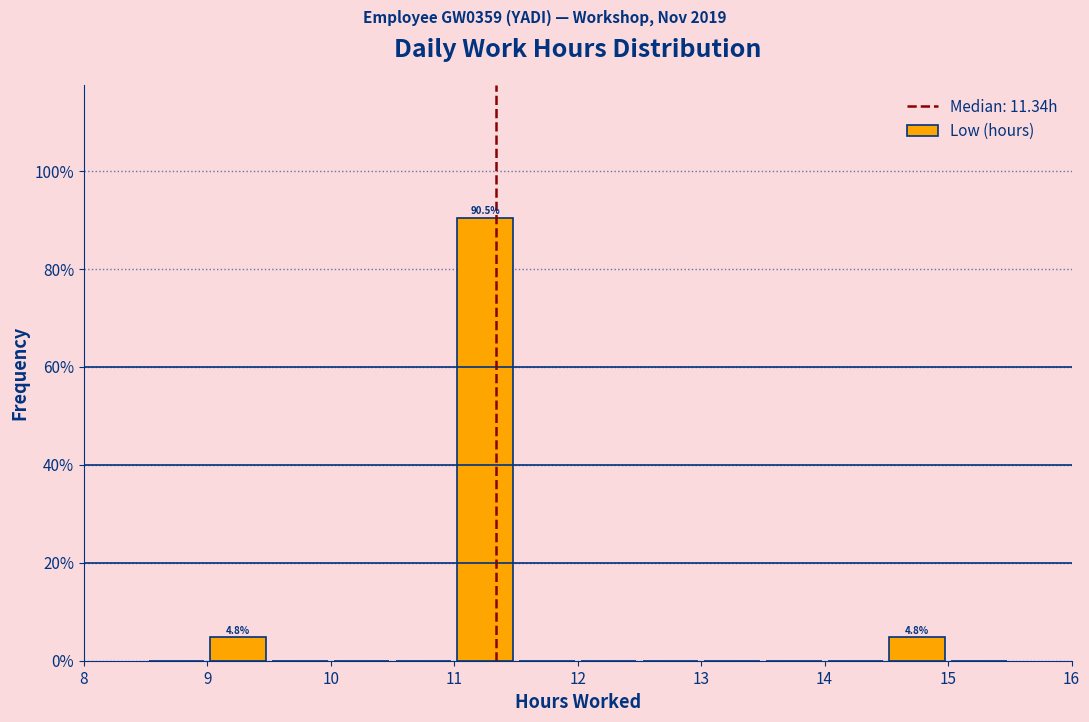

Over which range of the x-axis is the bar tallest?

11.0 to 11.5